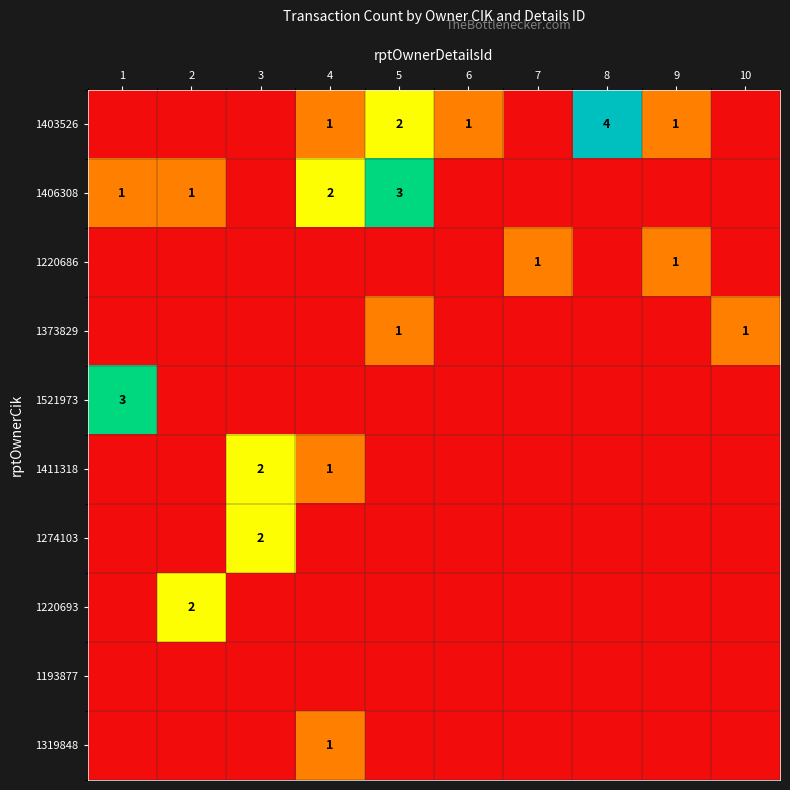

True or false: 1403526 has a value of 1 at 4.

True